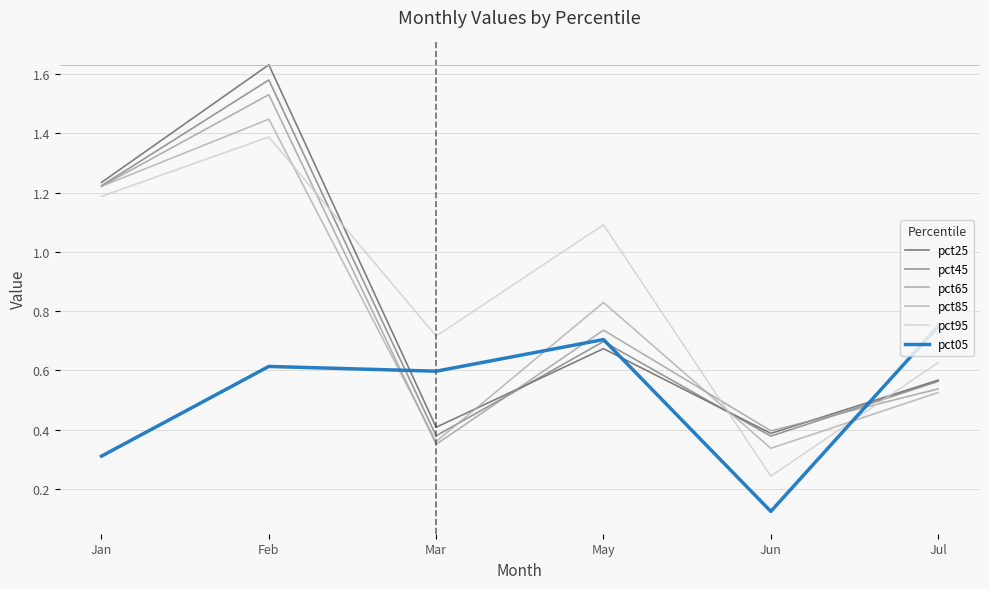

Reading left to right, extract all data points from this chart.

pct25: 1.2	1.6	0.4	0.7	0.4	0.6
pct45: 1.2	1.6	0.4	0.7	0.4	0.6
pct65: 1.2	1.5	0.4	0.7	0.4	0.5
pct85: 1.2	1.4	0.4	0.8	0.3	0.5
pct95: 1.2	1.4	0.7	1.1	0.2	0.6
pct05: 0.3	0.6	0.6	0.7	0.1	0.7